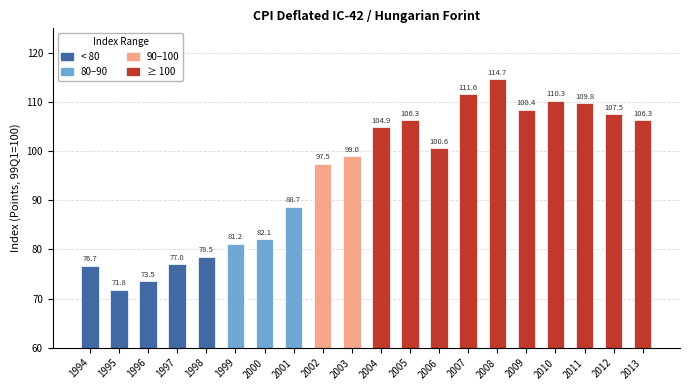

What is the average value?

95.3